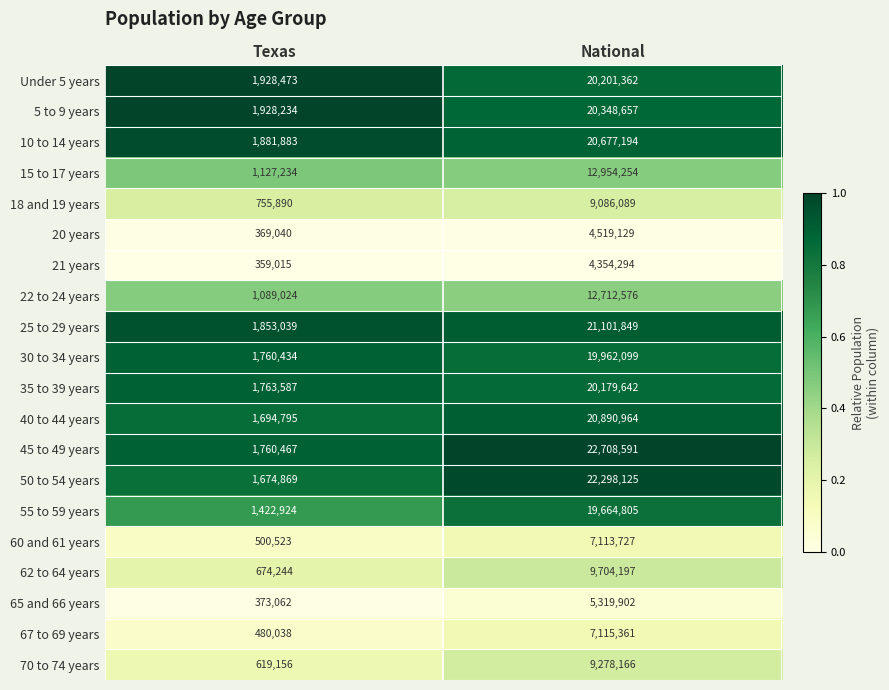

What value does the 65 and 66 years series have at Texas?

373062